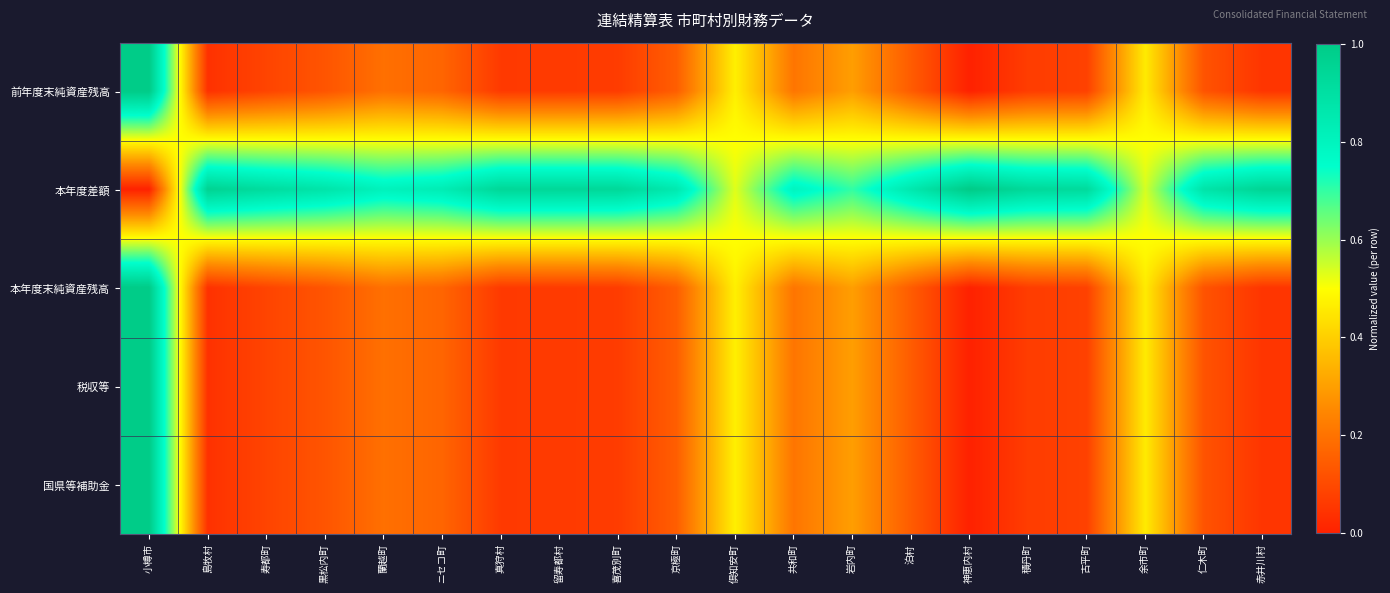

What is the total value across all series at 共和町?

1.6